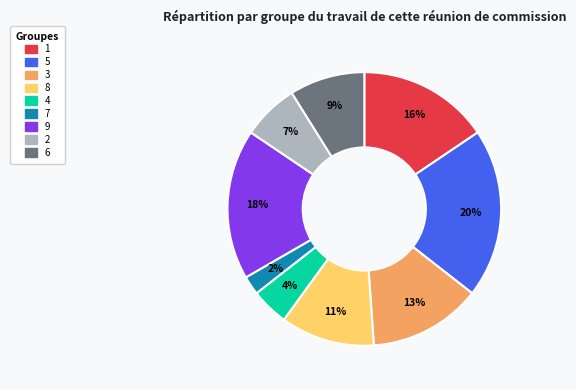

Rank the categories by value from highest to lowest.

5, 9, 1, 3, 8, 6, 2, 4, 7